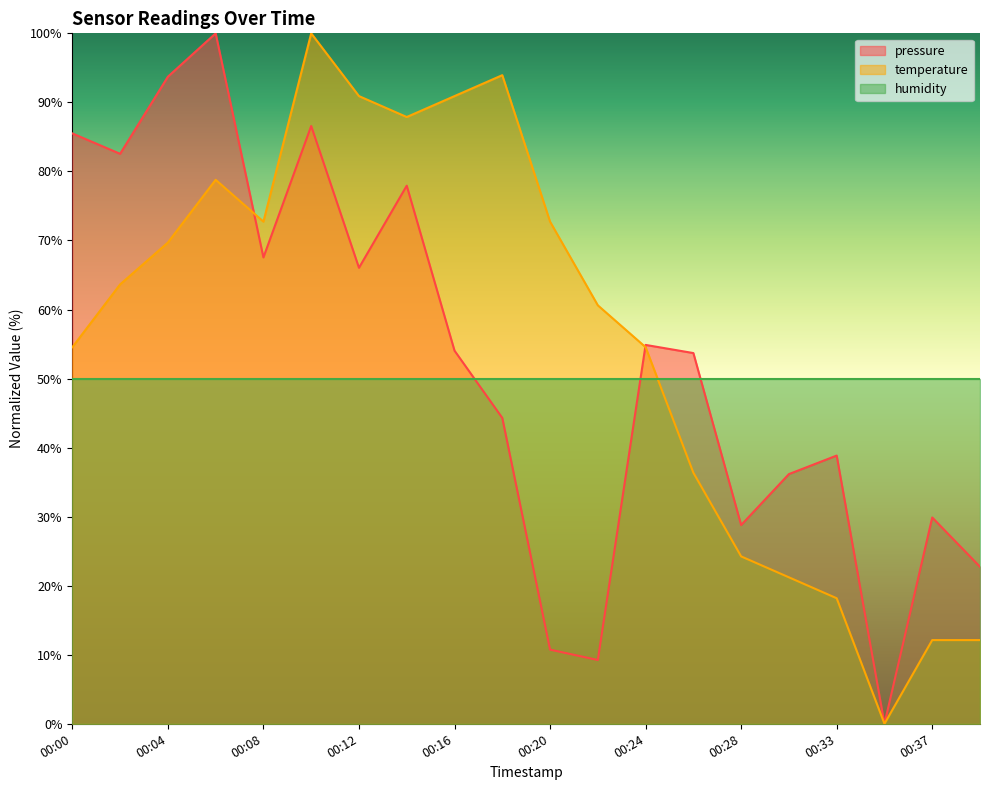

How many values in the temperature series exceed 63?

10